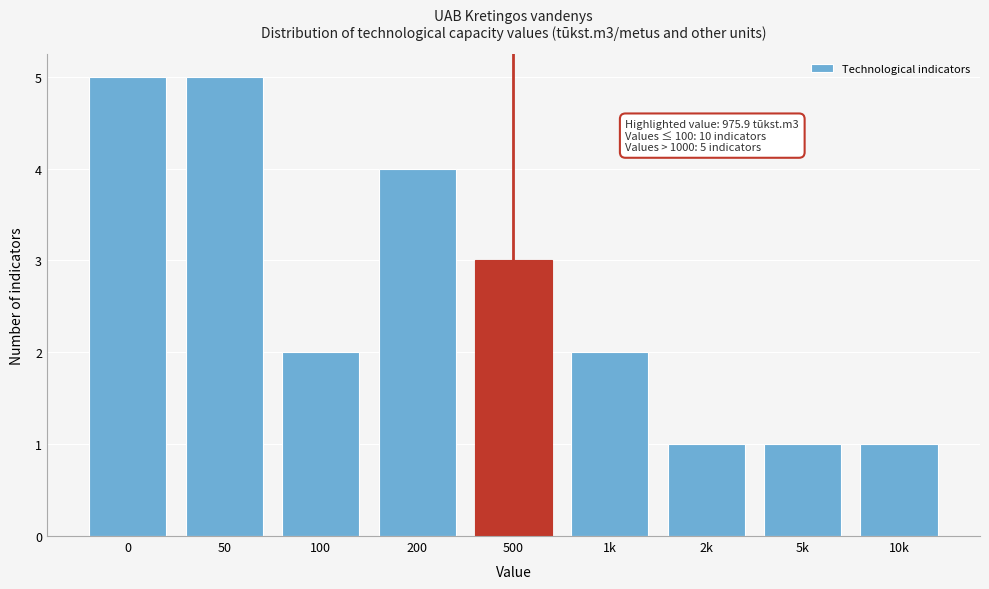

Reading left to right, what are all the values shown in this chart?

0=5	50=5	100=2	200=4	500=3	1k=2	2k=1	5k=1	10k=1